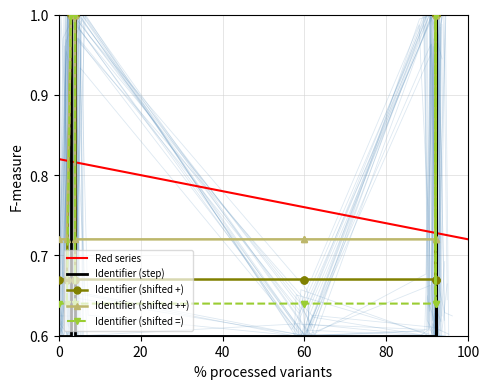

At which label is Red series closest to 0?

100